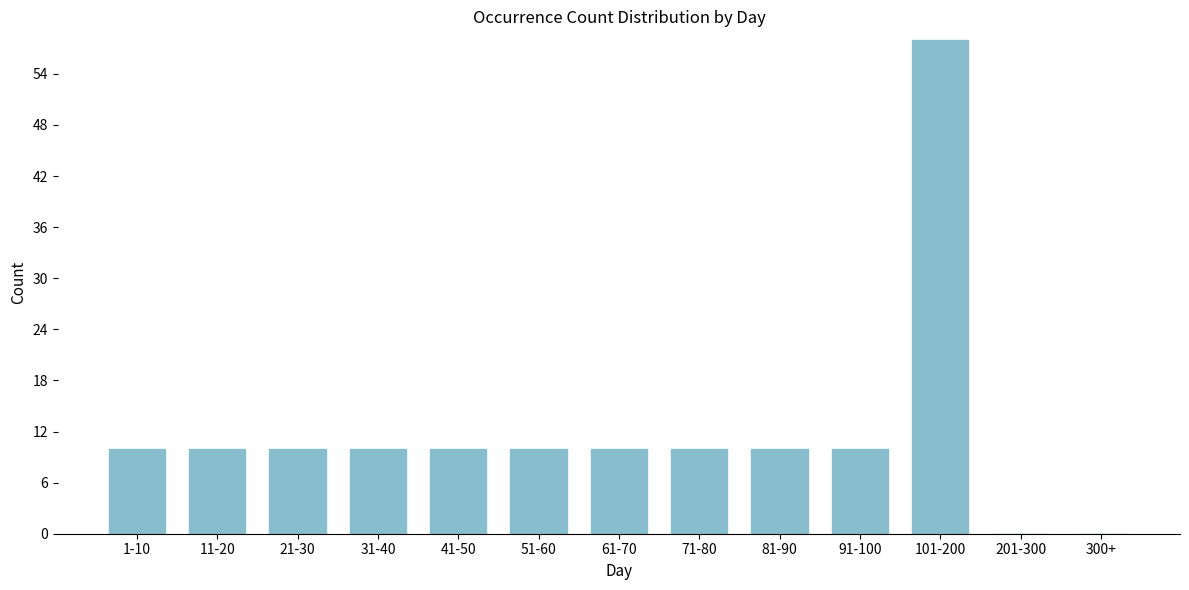

Reading left to right, what are all the values shown in this chart?

1-10=10	11-20=10	21-30=10	31-40=10	41-50=10	51-60=10	61-70=10	71-80=10	81-90=10	91-100=10	101-200=58	201-300=0	300+=0